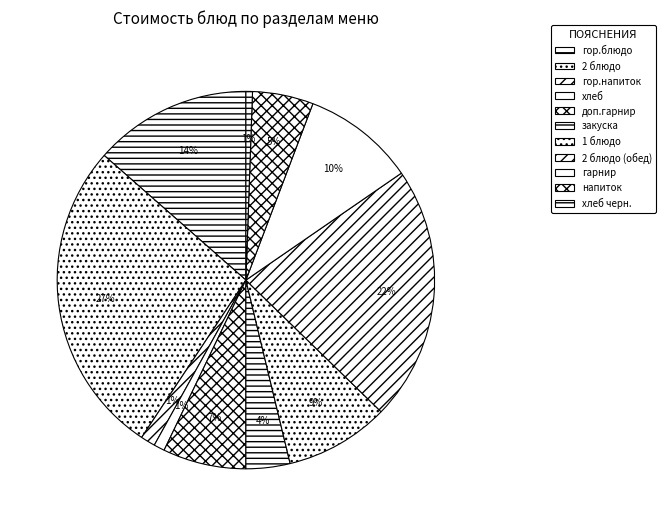

Does гор.напиток account for over 50% of the chart?

No